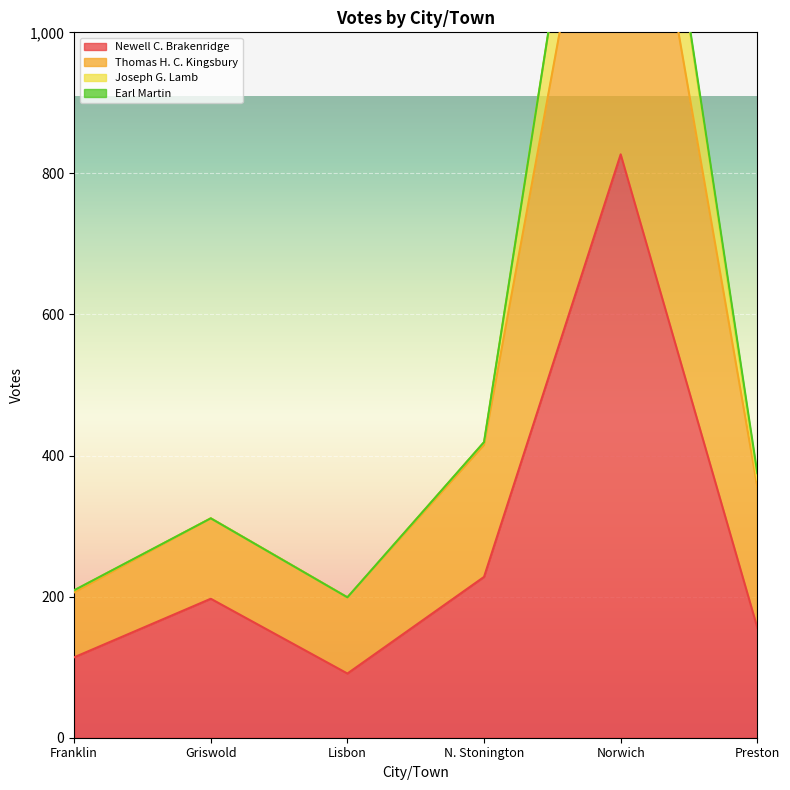

True or false: Newell C. Brakenridge has a value of 190 at Franklin.

False